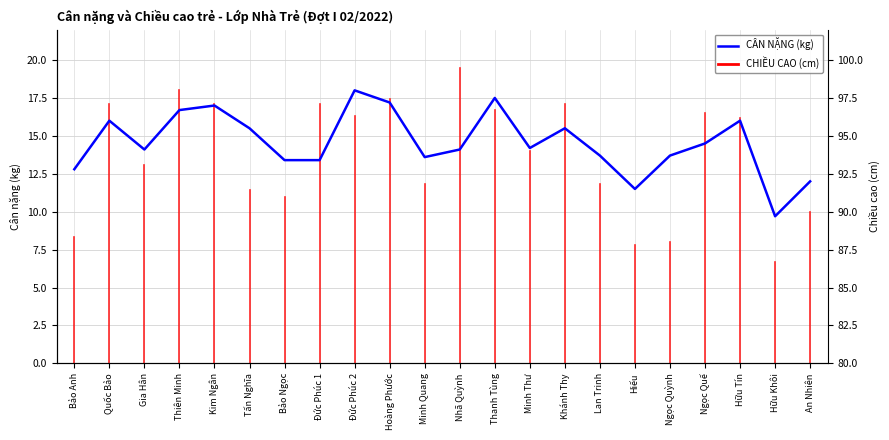

True or false: the data shows 22.5 at Quốc Bảo.

False